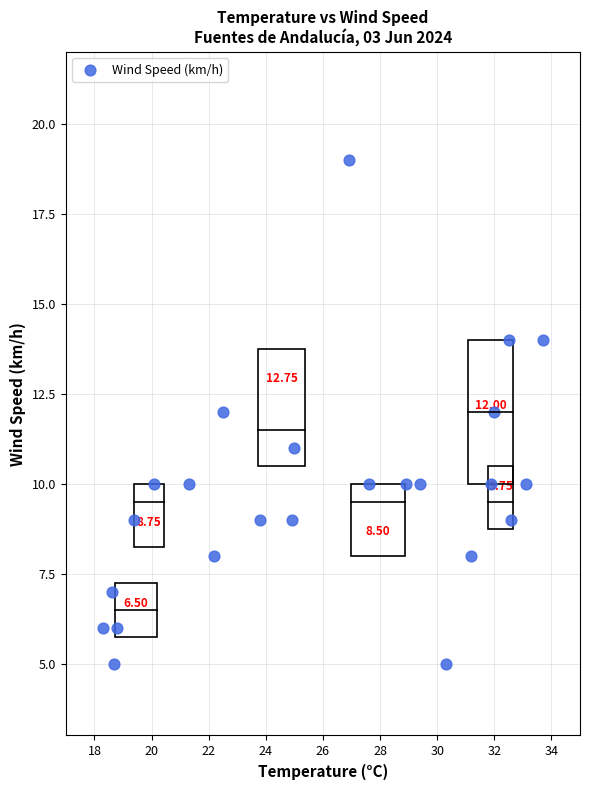

What is the range of Y values (max minus min)?

14